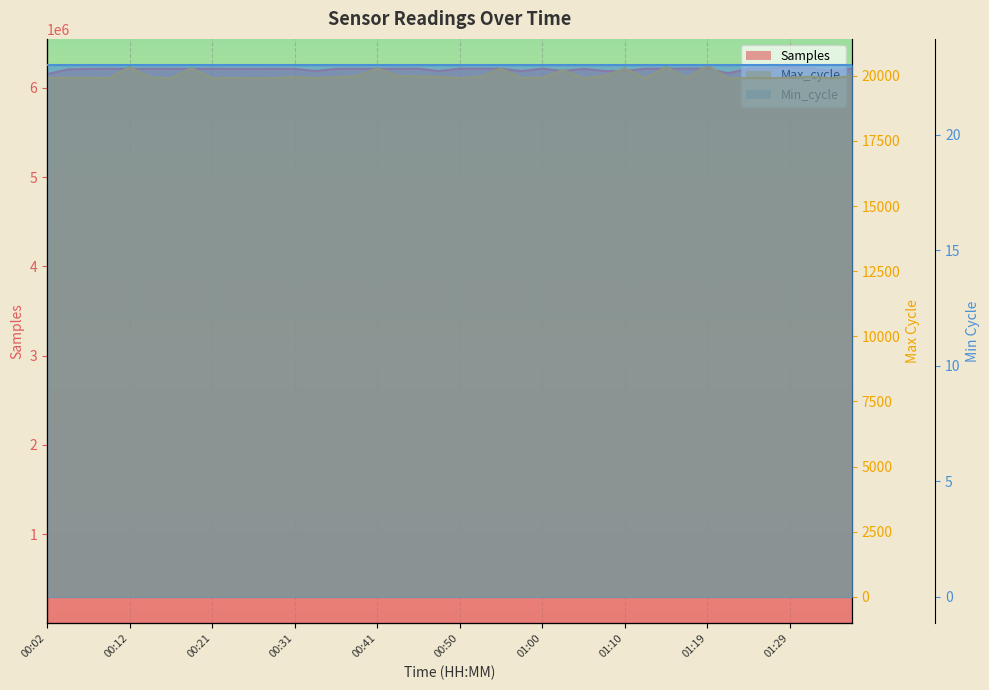

At which label does Max_cycle reach its peak?

01:19